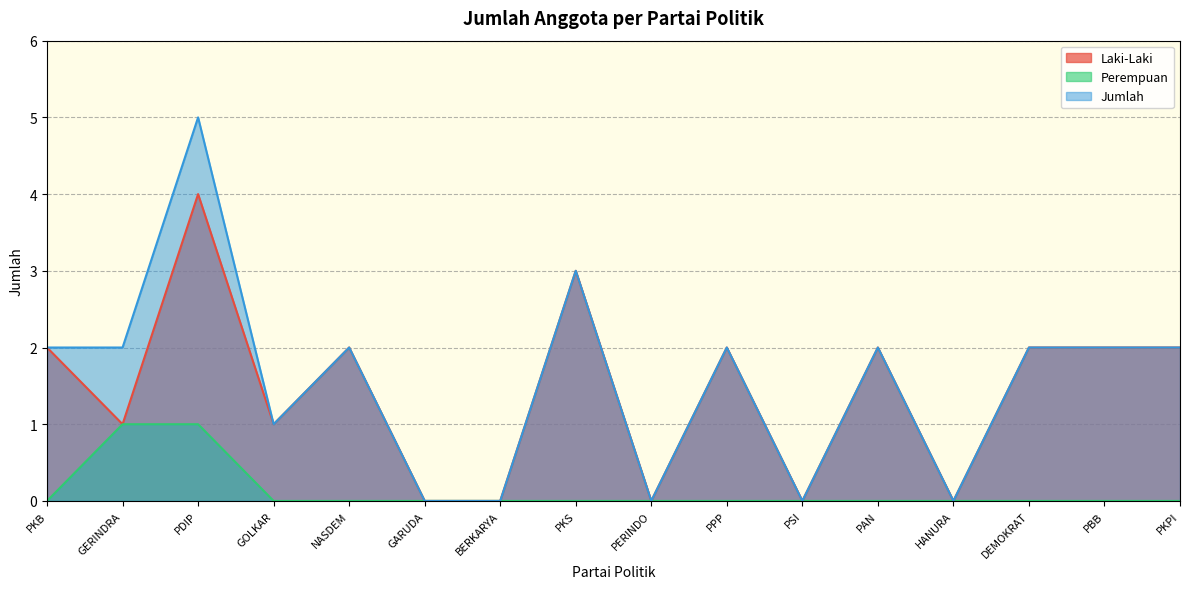

At which label is Laki-Laki closest to 2?

PKB